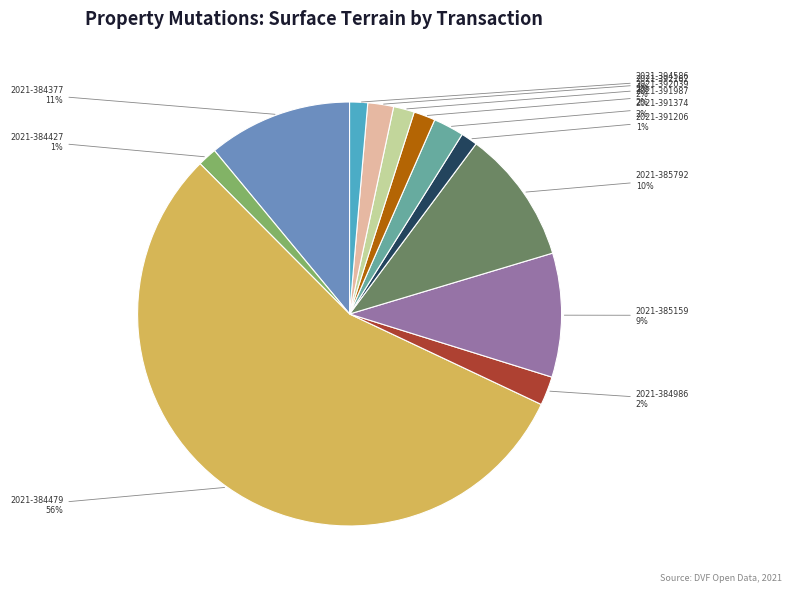

Which slice is the largest?

2021-384479